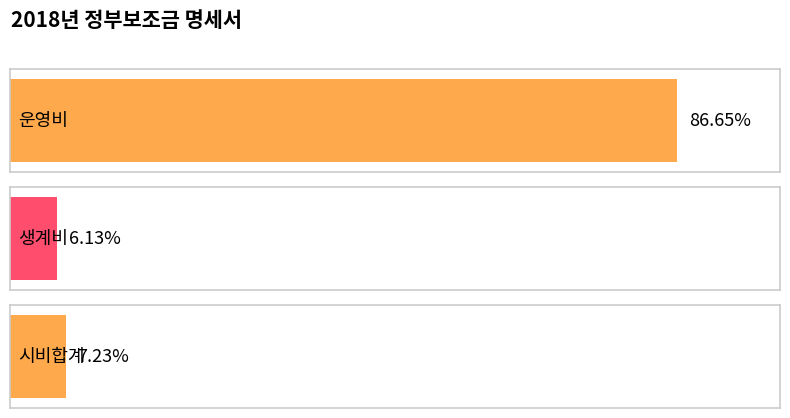

What position from the left is 시비합계?

3